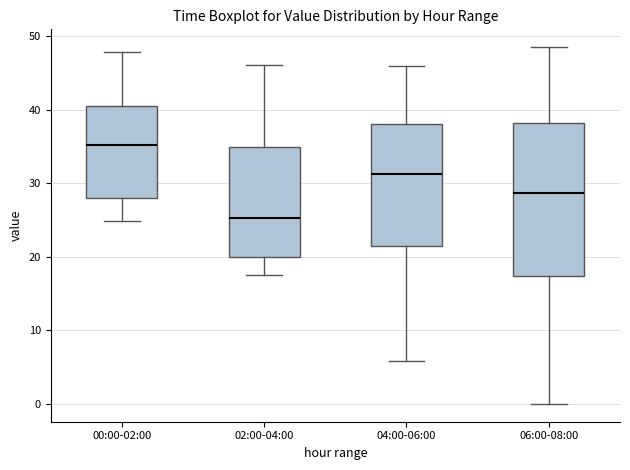

Where does the median line of the box for 00:00-02:00 sit on the y-axis? The values are not printed on the chart, so give them approximately, as read against the axis.

35